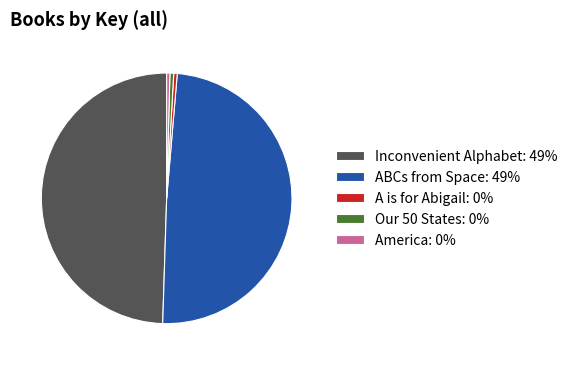

Is it true that Inconvenient Alphabet: 49% is 37% of the pie?

False